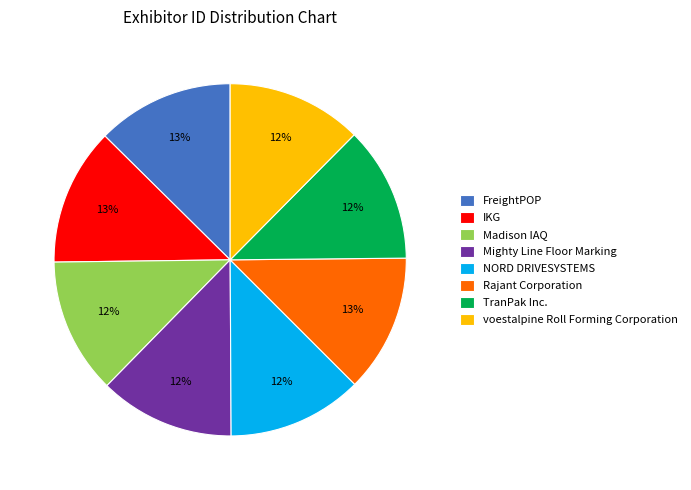

Combined, do TranPak Inc. and Rajant Corporation account for over 50%?

No